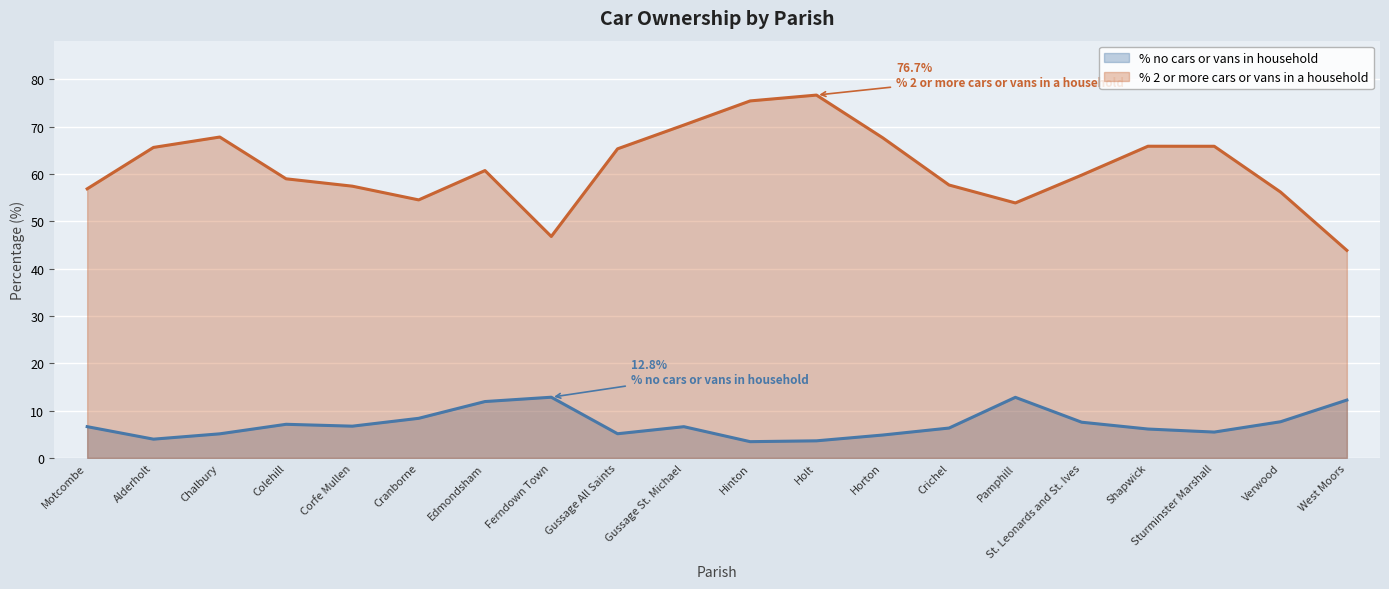

How many data points in % 2 or more cars or vans in a household are above 60?

10